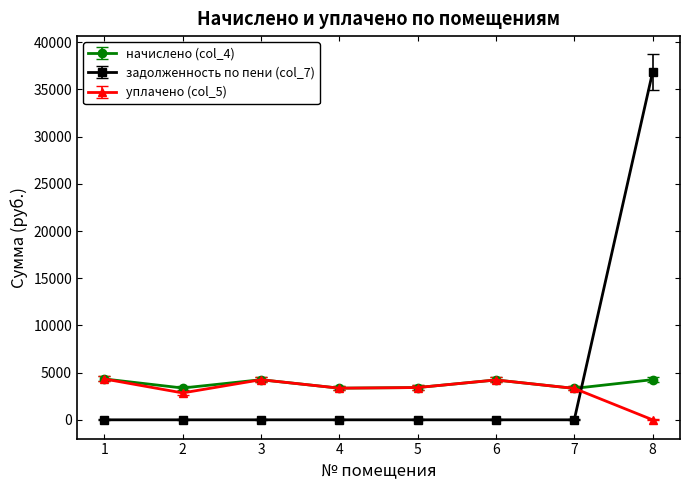

What is the total value across all series at 1?

8660.9